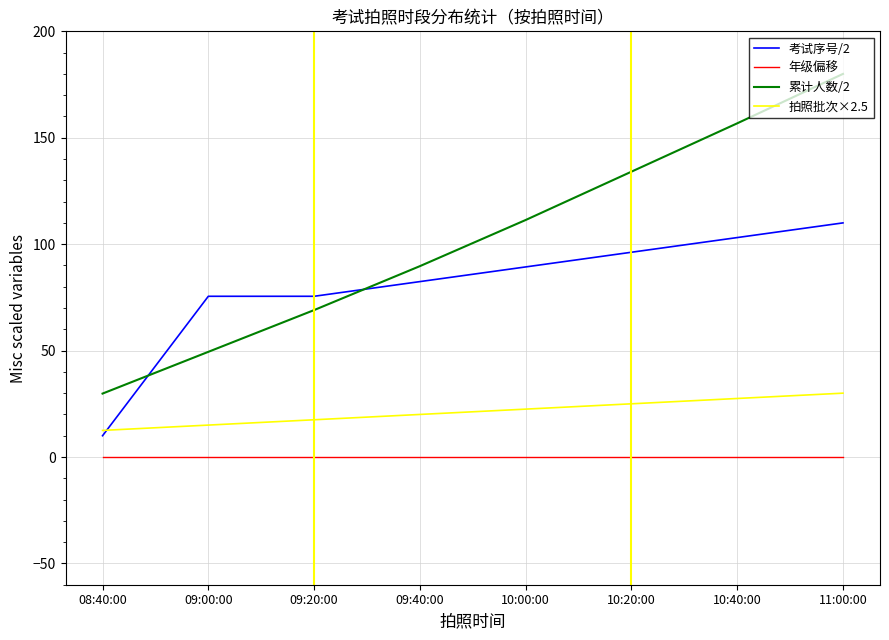

Reading right to left, what are all the values shown in this chart?

考试序号/2: 11:00:00=110.0	10:40:00=103.1	10:20:00=96.2	10:00:00=89.3	09:40:00=82.4	09:20:00=75.5	09:00:00=75.5	08:40:00=10.0
年级偏移: 11:00:00=0.0	10:40:00=0.0	10:20:00=0.0	10:00:00=0.0	09:40:00=0.0	09:20:00=0.0	09:00:00=0.0	08:40:00=0.0
累计人数/2: 11:00:00=180.0	10:40:00=156.8	10:20:00=134.1	10:00:00=111.4	09:40:00=89.7	09:20:00=69.0	09:00:00=49.4	08:40:00=29.8
拍照批次×2.5: 11:00:00=30.0	10:40:00=27.5	10:20:00=25.0	10:00:00=22.5	09:40:00=20.0	09:20:00=17.5	09:00:00=15.0	08:40:00=12.5